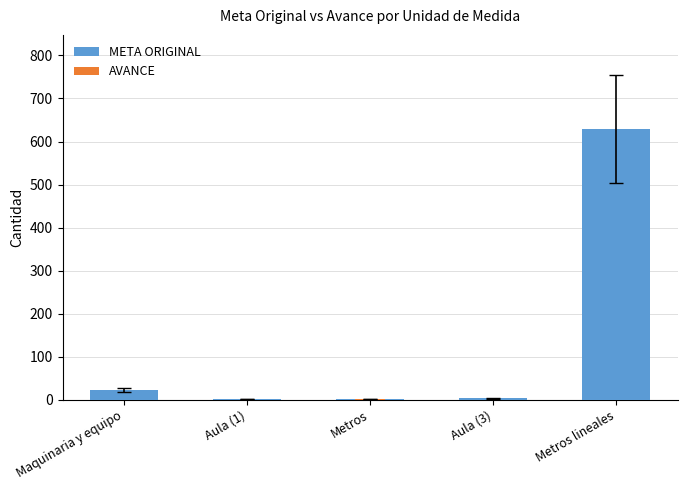

What position from the left is Maquinaria y equipo?

1